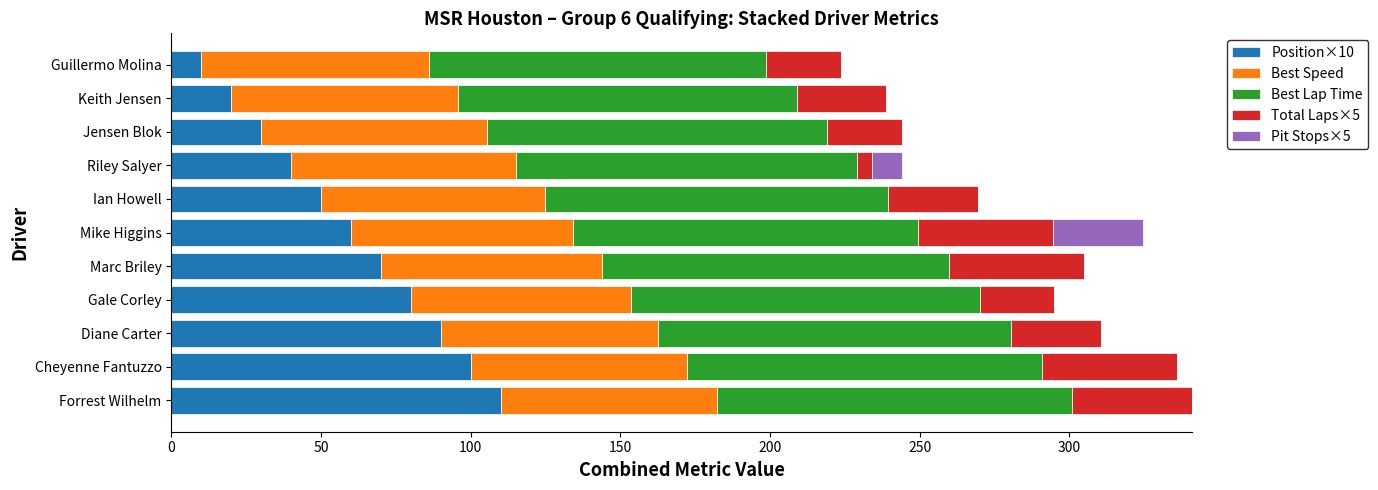

True or false: Position×10 has a value of 90.0 at Diane Carter.

True